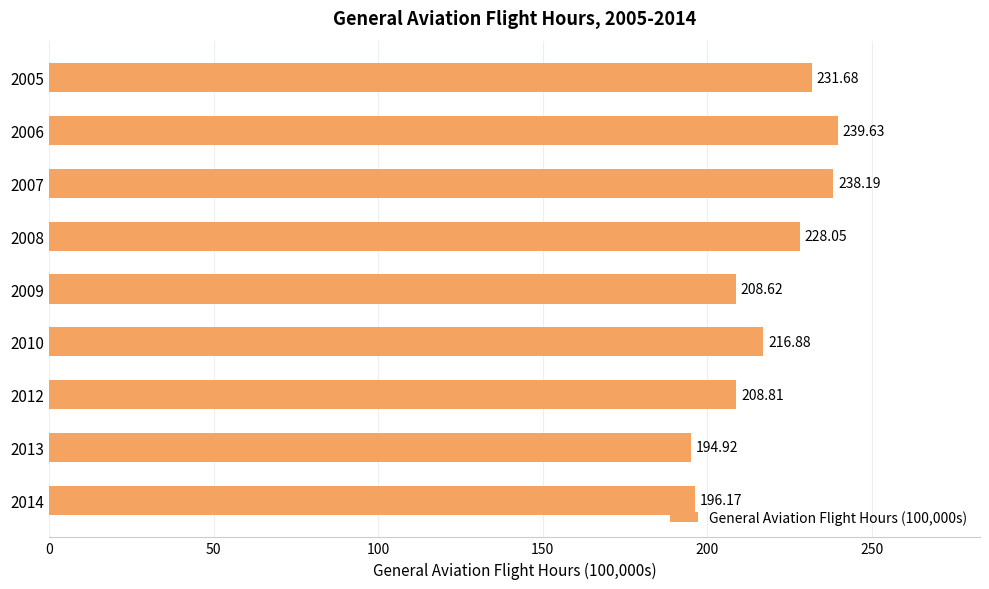

Between 2005 and 2014, which is larger?

2005